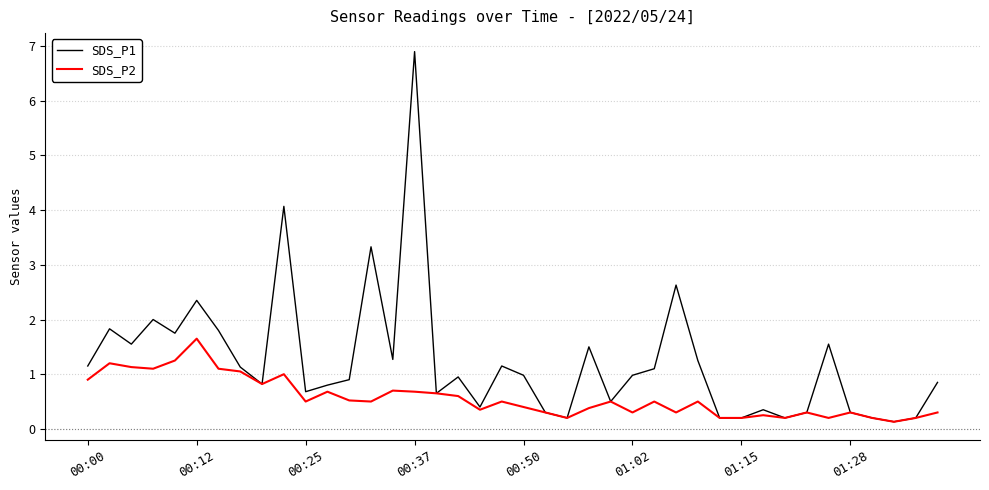

Which series has the largest total across all categories?

SDS_P1